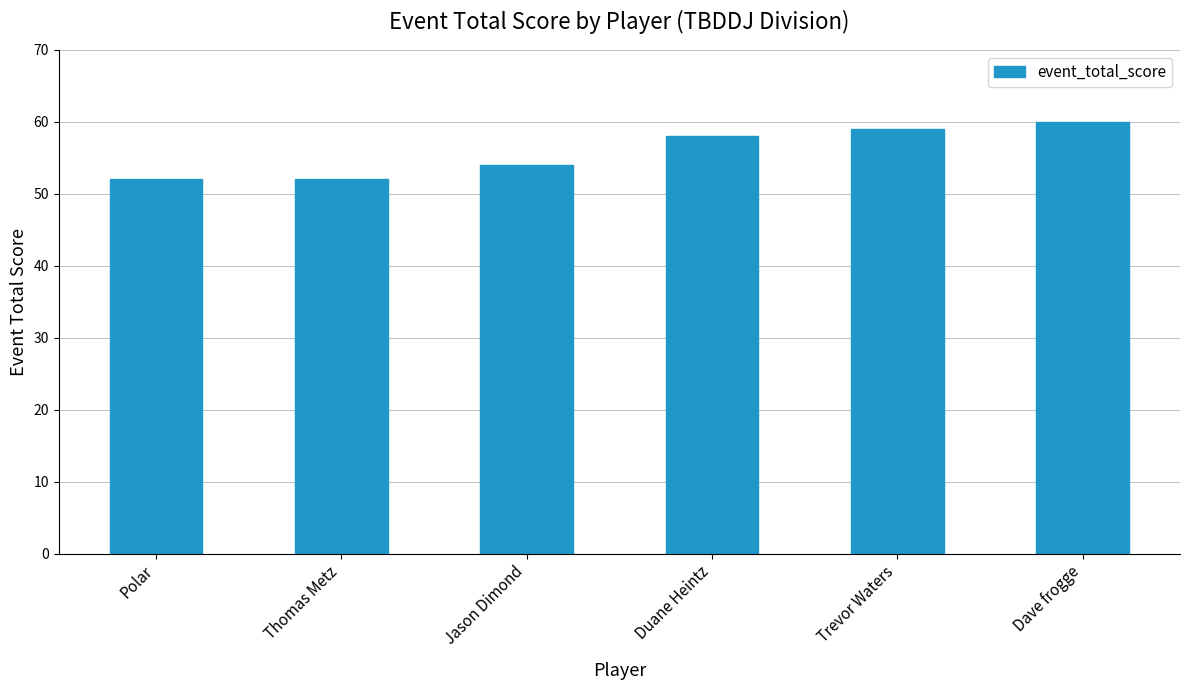

Reading right to left, extract all data points from this chart.

60	59	58	54	52	52